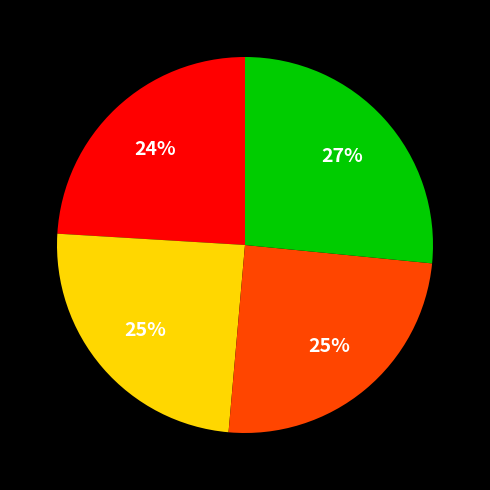

Is there a majority slice in this chart?

No